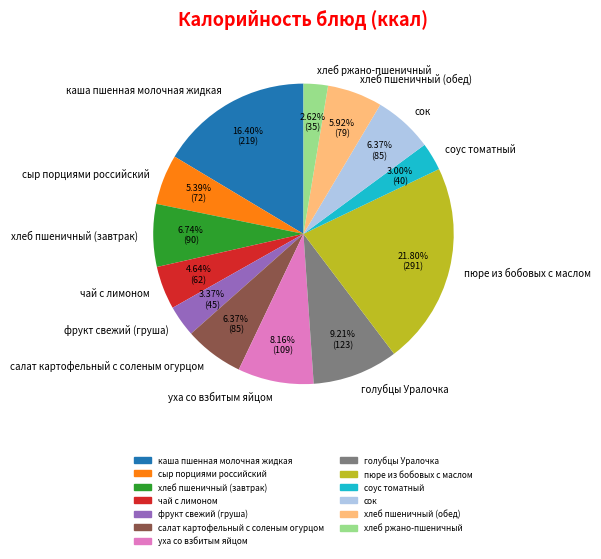

How many slices are in this pie chart?

13